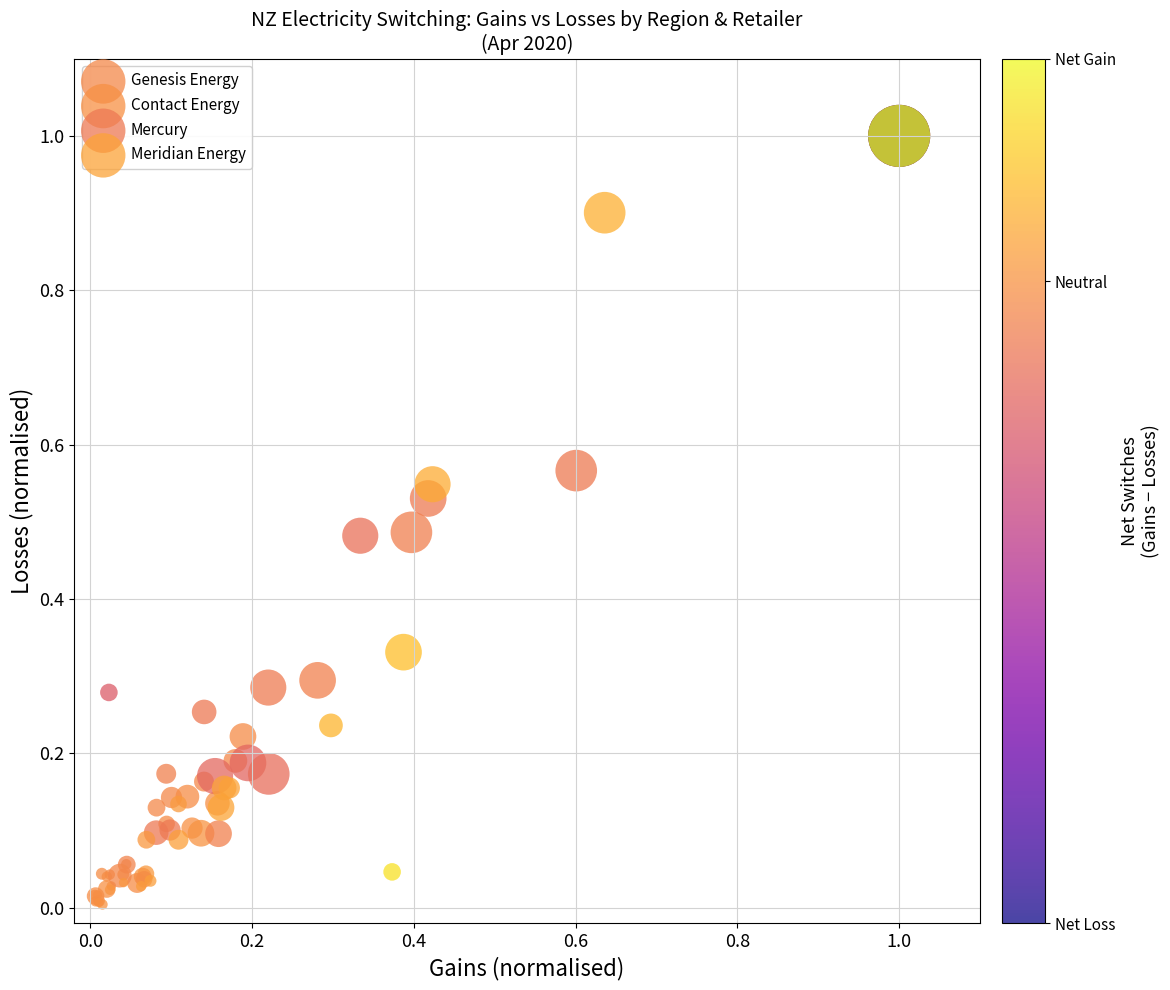

Which series reaches the minimum Y coordinate?

Mercury